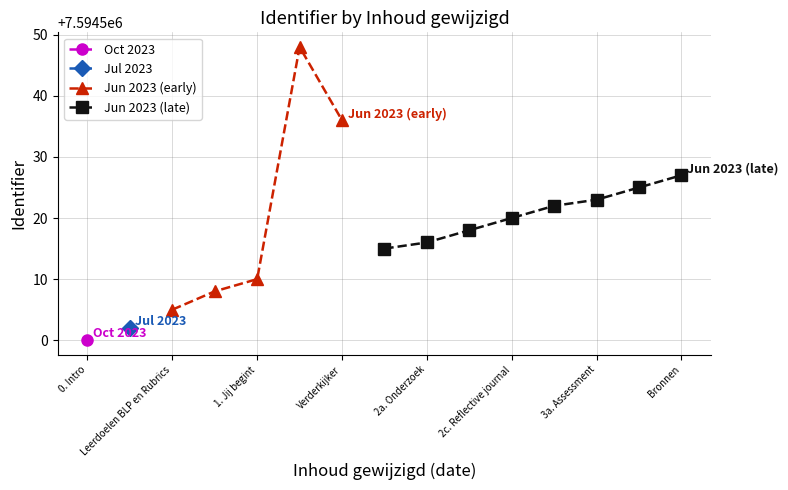

In Jun 2023 (early), how many points are higher than both neighbors (excluding endpoints)?

1